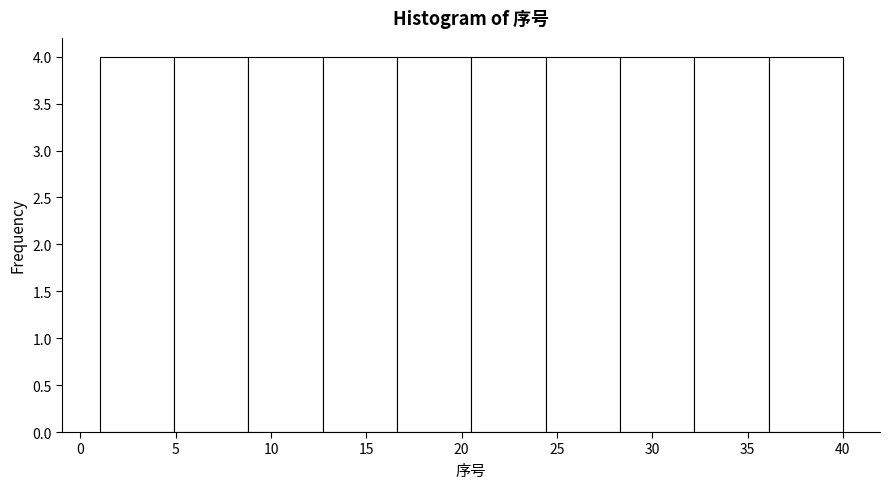

Reading left to right, transcribe this chart: for each bar, give the range it covers on the x-axis and its height. Neither the bar edges nor the heights are printed on the chart, so give them approximately, as read against the axes.

1.0 to 4.9: 4
4.9 to 8.8: 4
8.8 to 12.7: 4
12.7 to 16.6: 4
16.6 to 20.5: 4
20.5 to 24.4: 4
24.4 to 28.3: 4
28.3 to 32.2: 4
32.2 to 36.1: 4
36.1 to 40.0: 4